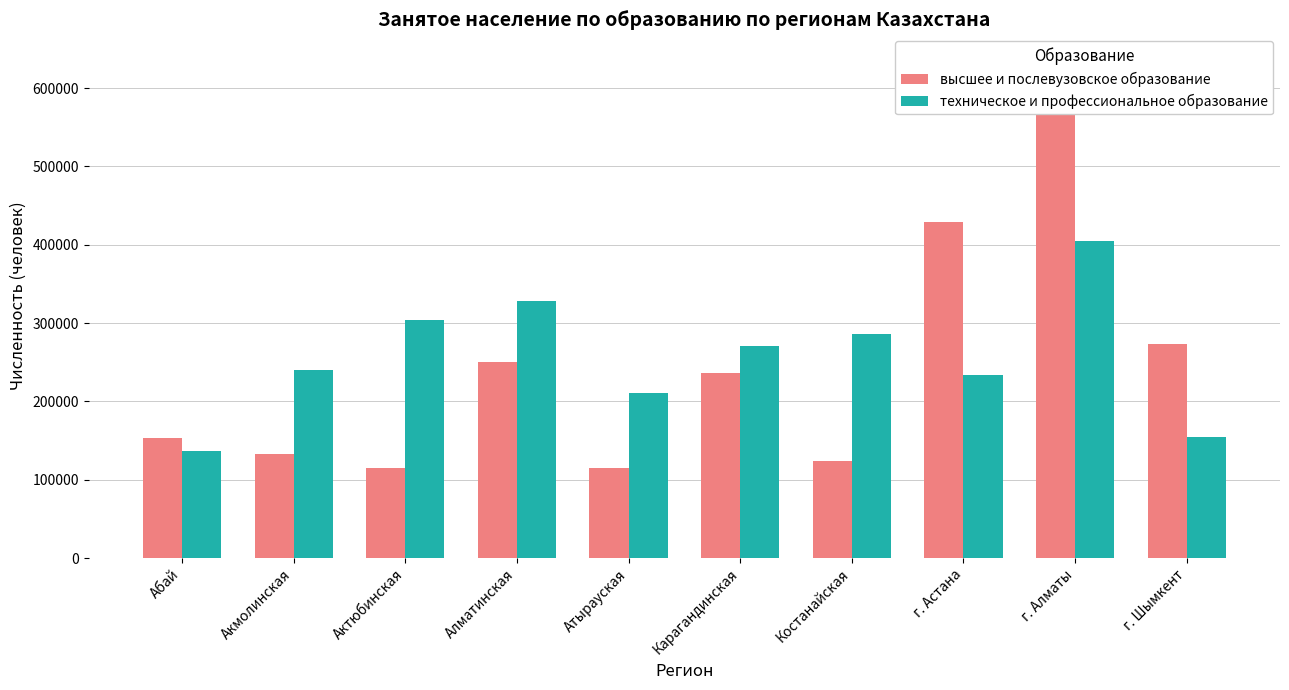

The высшее и послевузовское образование series shows 209261 at Абай. True or false?

False